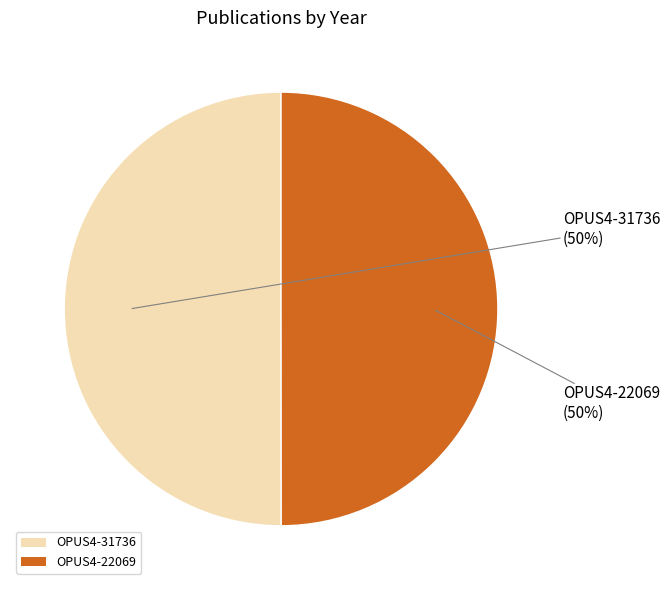

To the nearest percent, what percentage of the pie is OPUS4-22069?

50%